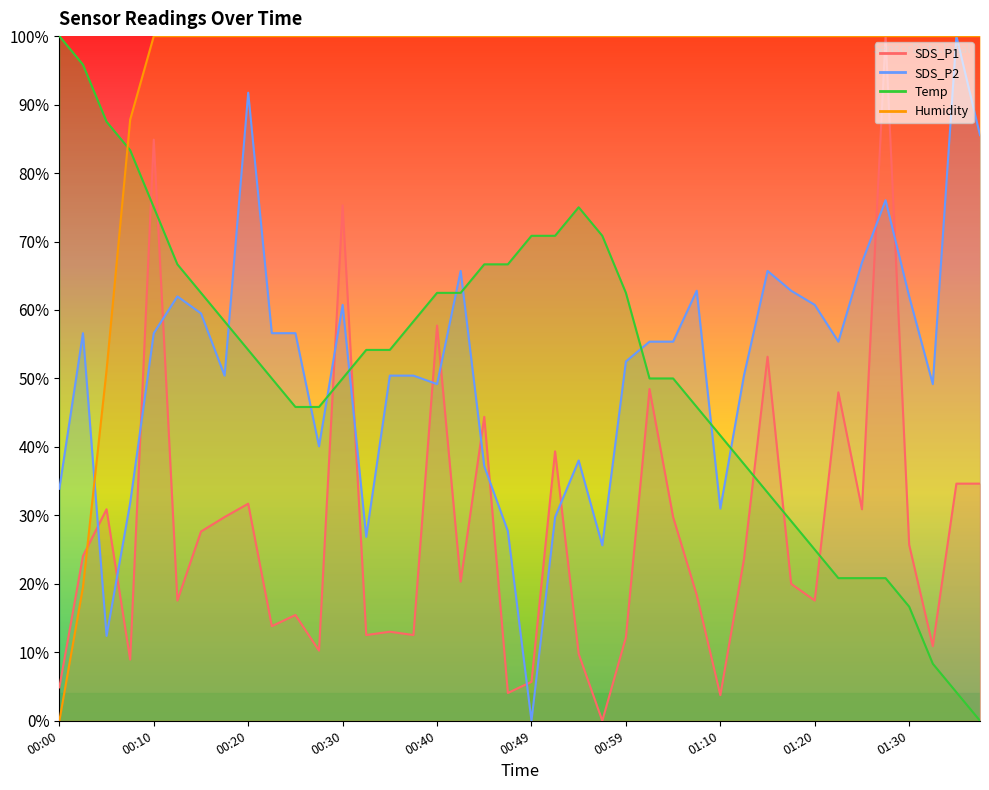

How many interior local valleys does the SDS_P2 series have?

10